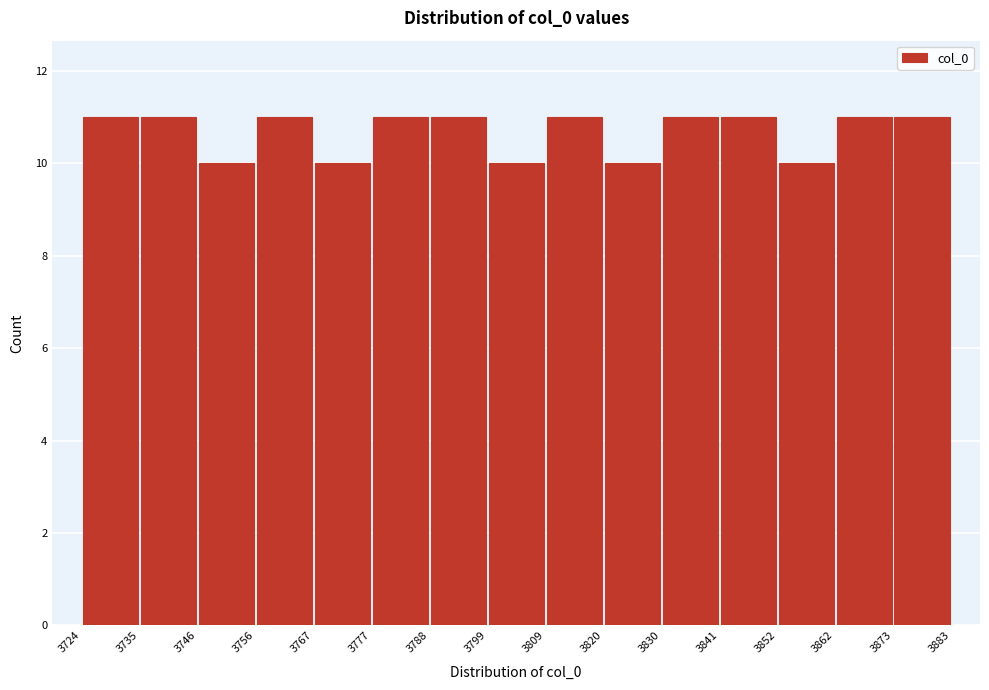

Reading left to right, transcribe this chart: for each bar, give the range it covers on the x-axis and its height. The values are not printed on the chart, so give them approximately, as read against the axis.

3724 to 3735: 11
3735 to 3746: 11
3746 to 3756: 10
3756 to 3767: 11
3767 to 3777: 10
3777 to 3788: 11
3788 to 3799: 11
3799 to 3809: 10
3809 to 3820: 11
3820 to 3830: 10
3830 to 3841: 11
3841 to 3852: 11
3852 to 3862: 10
3862 to 3873: 11
3873 to 3883: 11